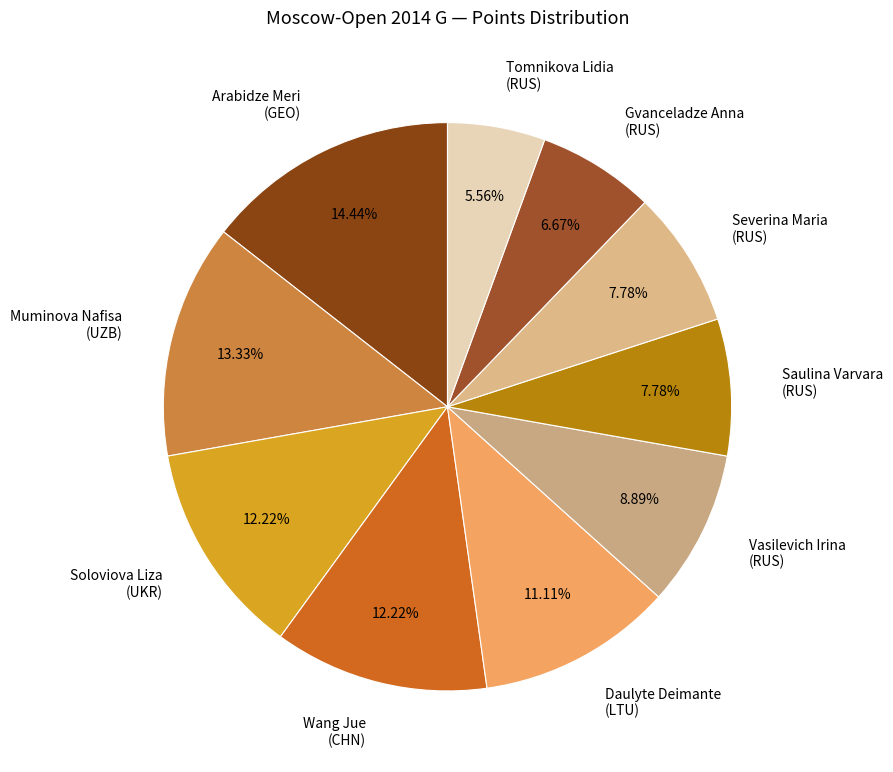

Combined, do Tomnikova Lidia (RUS) and Saulina Varvara (RUS) account for over 50%?

No